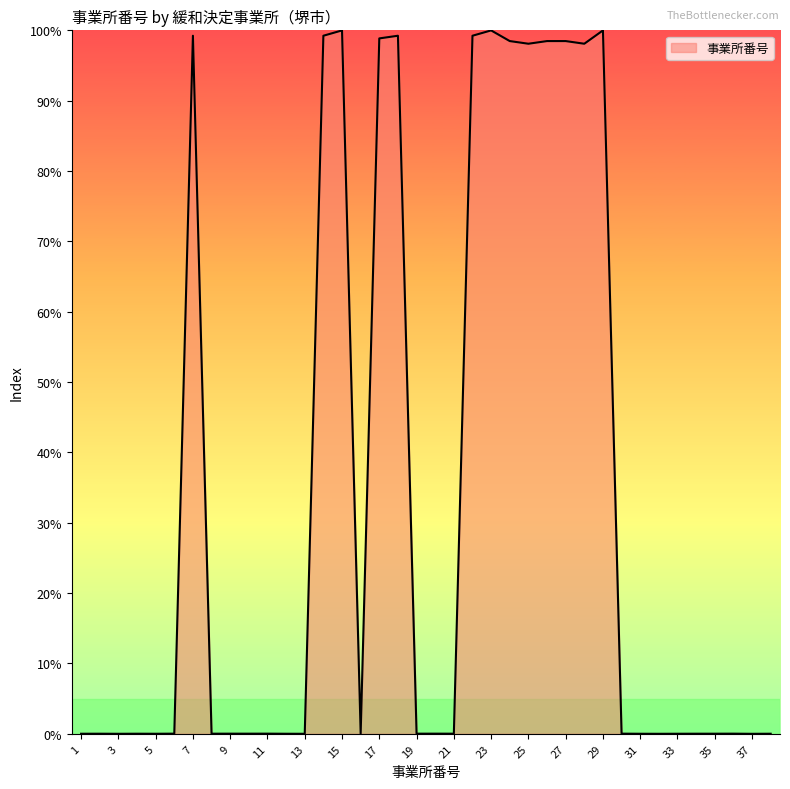

What is the difference between the maximum and minimum values?

100.0